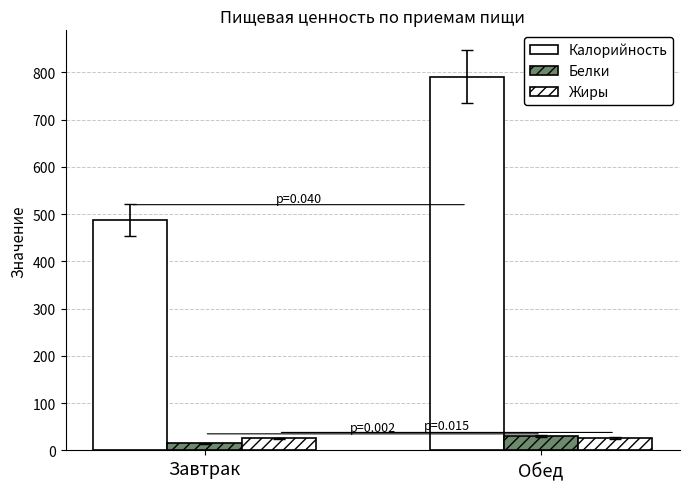

How many bars are there in total?

6